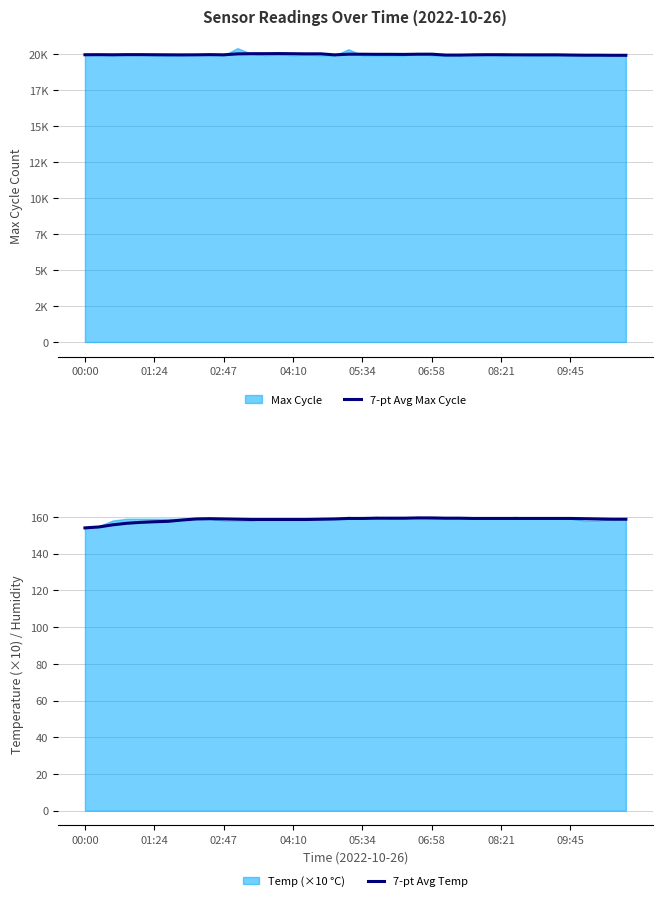

What is the value of the 7-pt Avg Temp point at the 7th from the left?

157.6